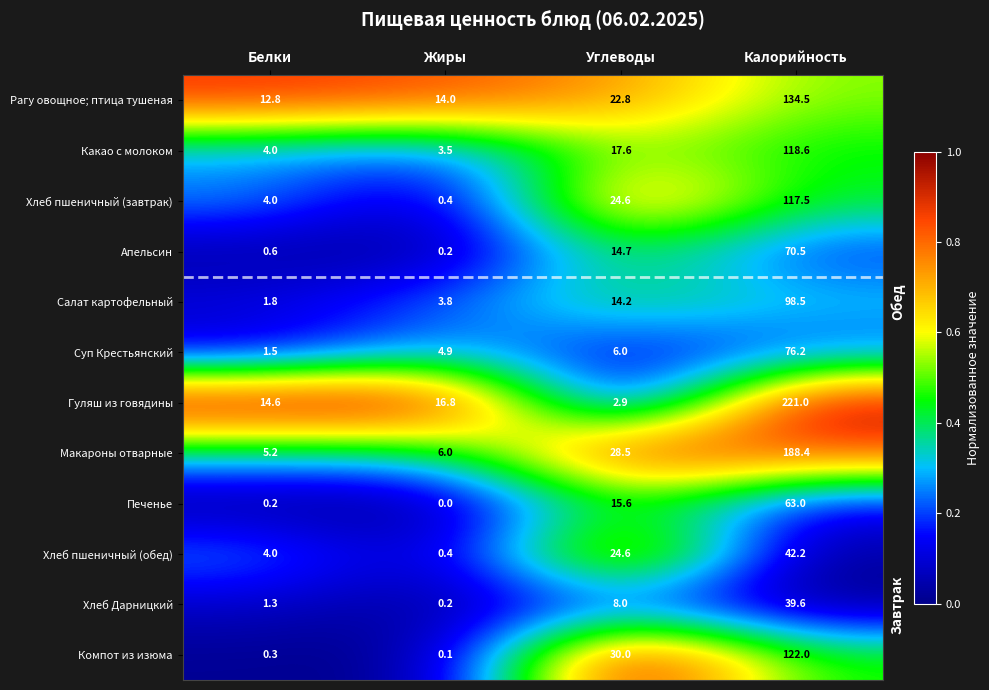

How many data points in Гуляш из говядины are above 16?

2